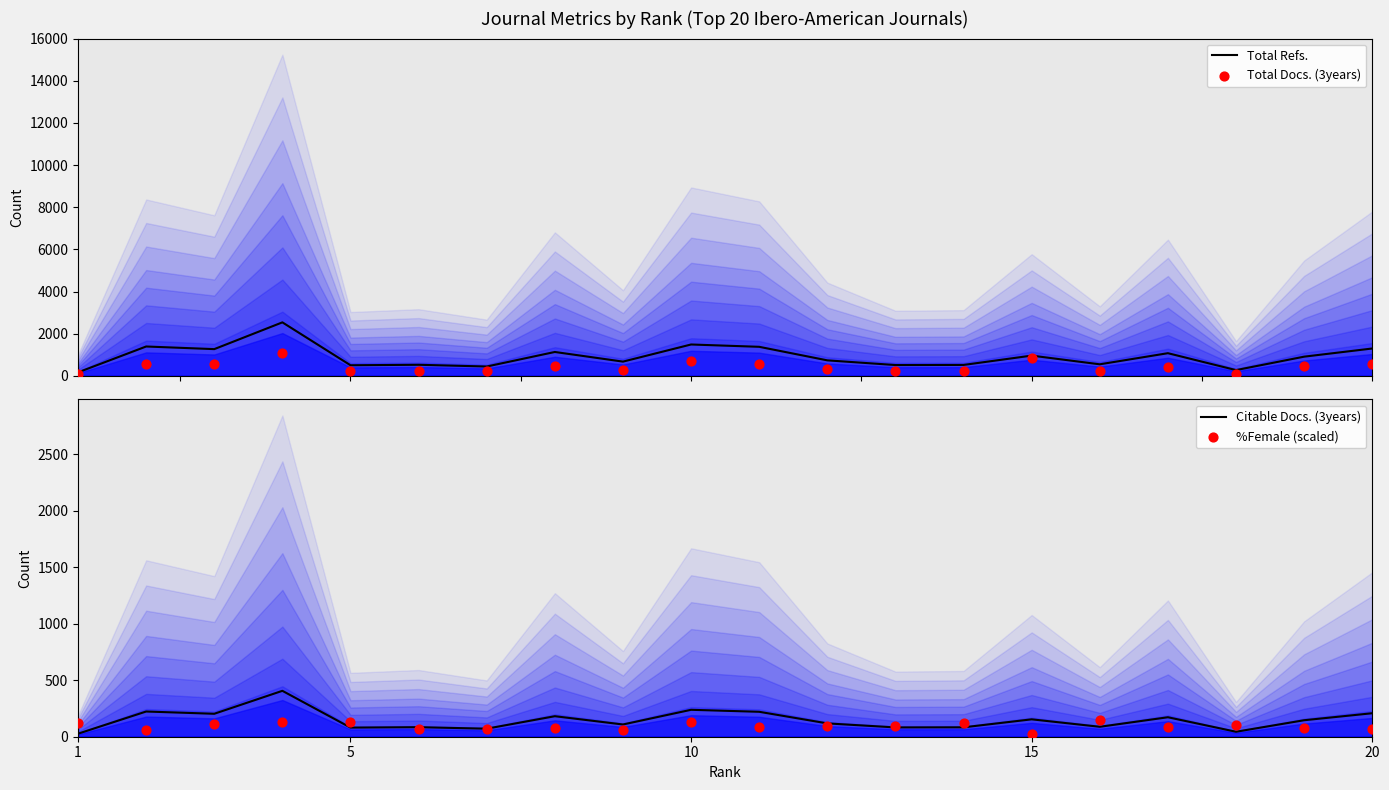

At how many categories does at least one series exceed 1844?

1